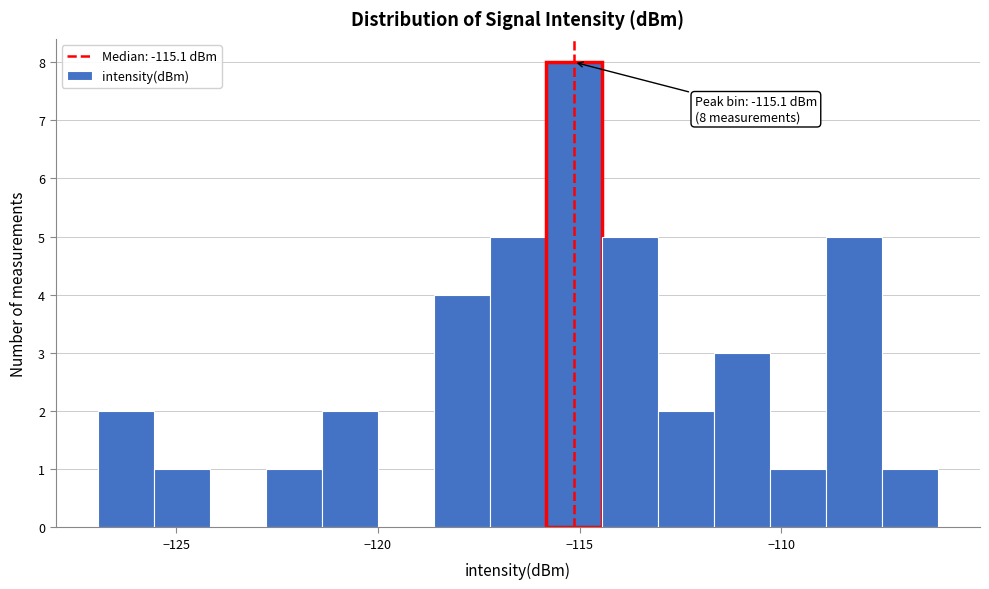

Read against the x-axis, roughly where is the centre of the tallest bar?

-115.0